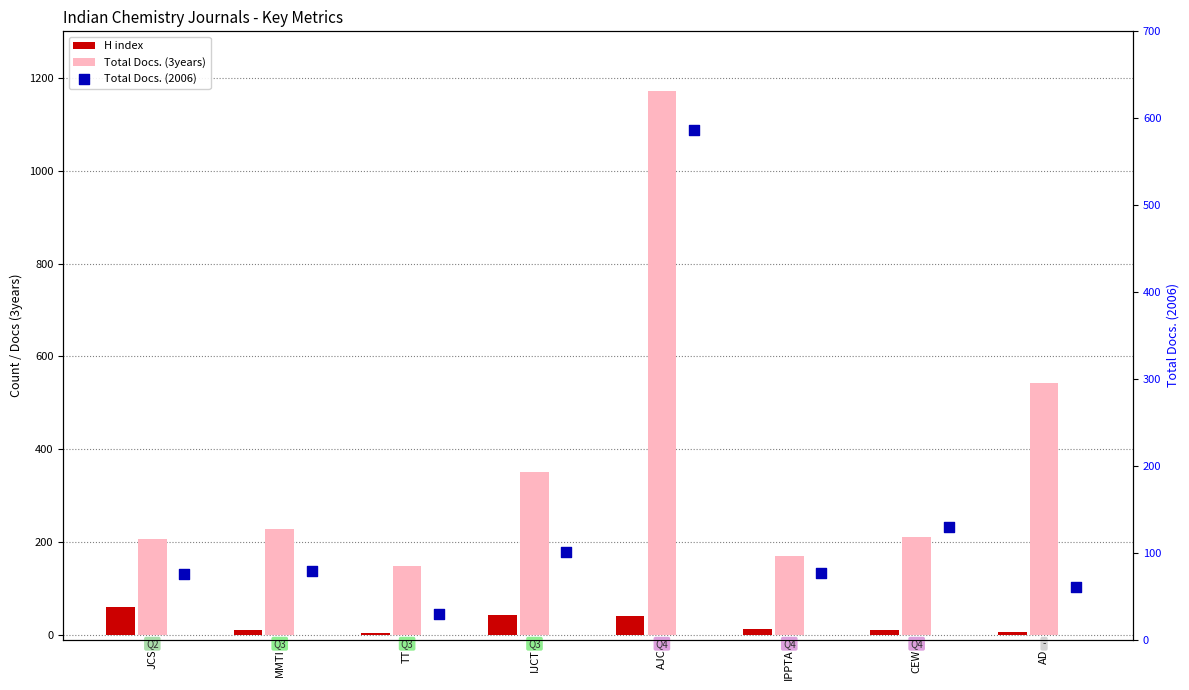

At how many categories does at least one series exceed 704?

1